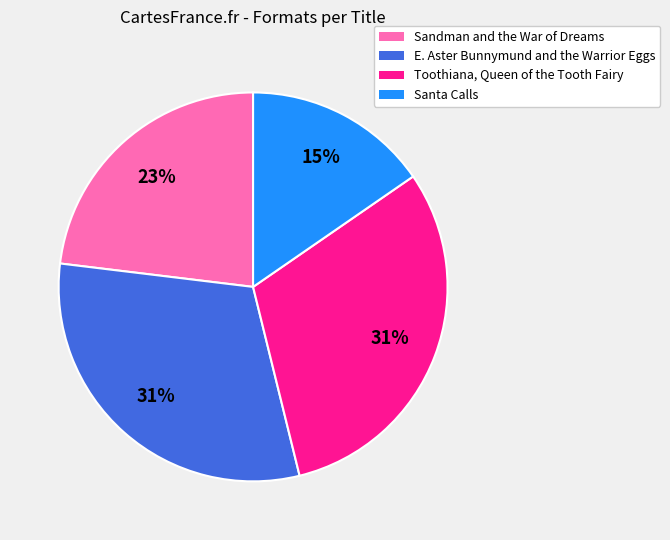

Do Toothiana, Queen of the Tooth Fairy and Sandman and the War of Dreams together represent more than half of the pie?

Yes